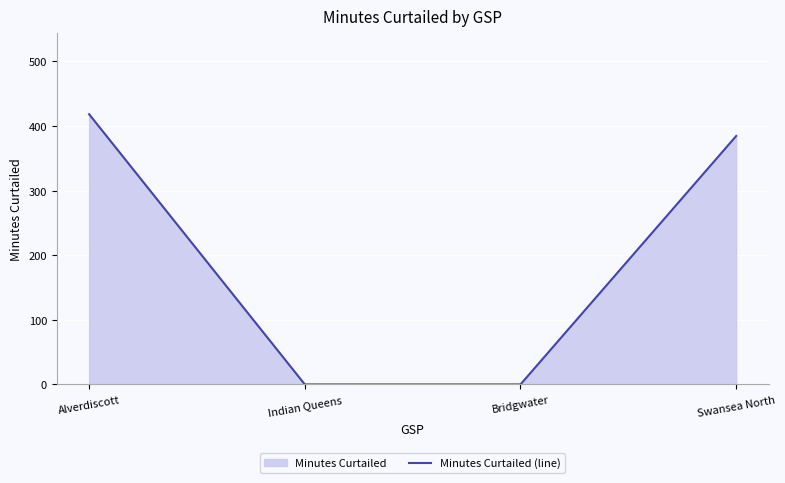

What is the label of the 3rd point from the left?

Bridgwater